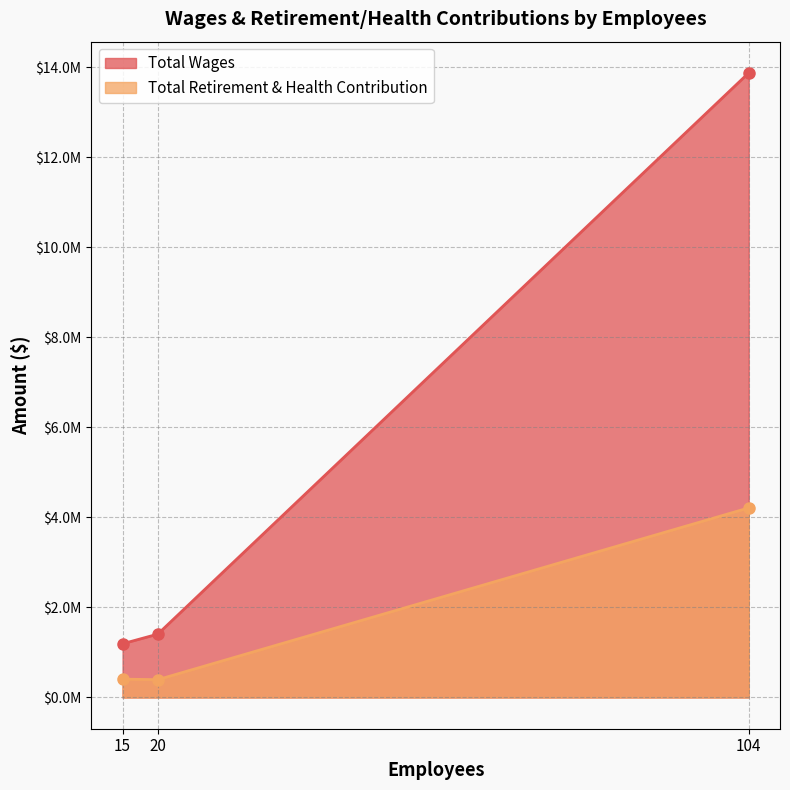

Which label corresponds to the largest value in the chart?

104